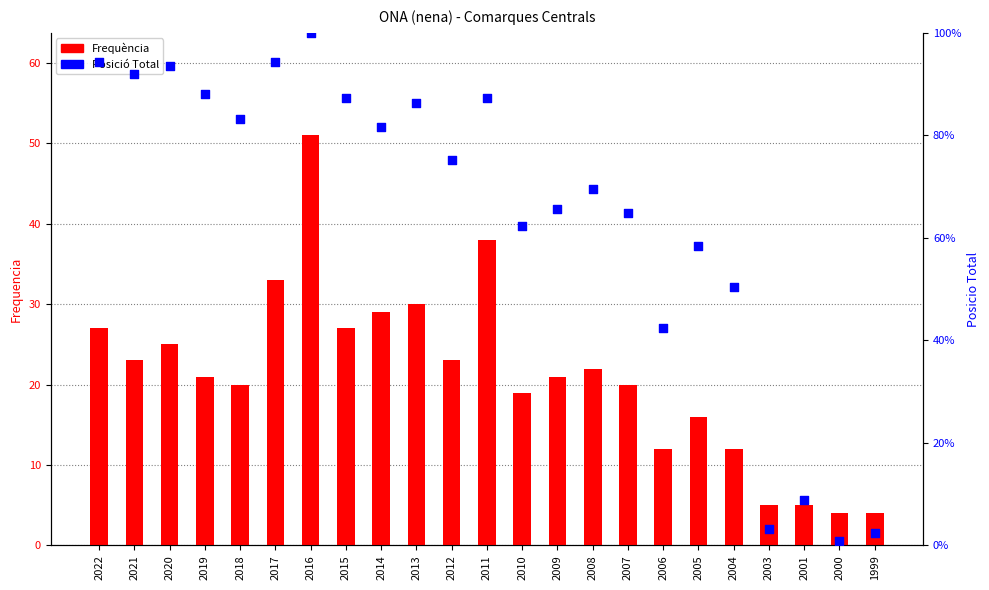

What are all the series names shown in the legend?

Frequència, Posició Total